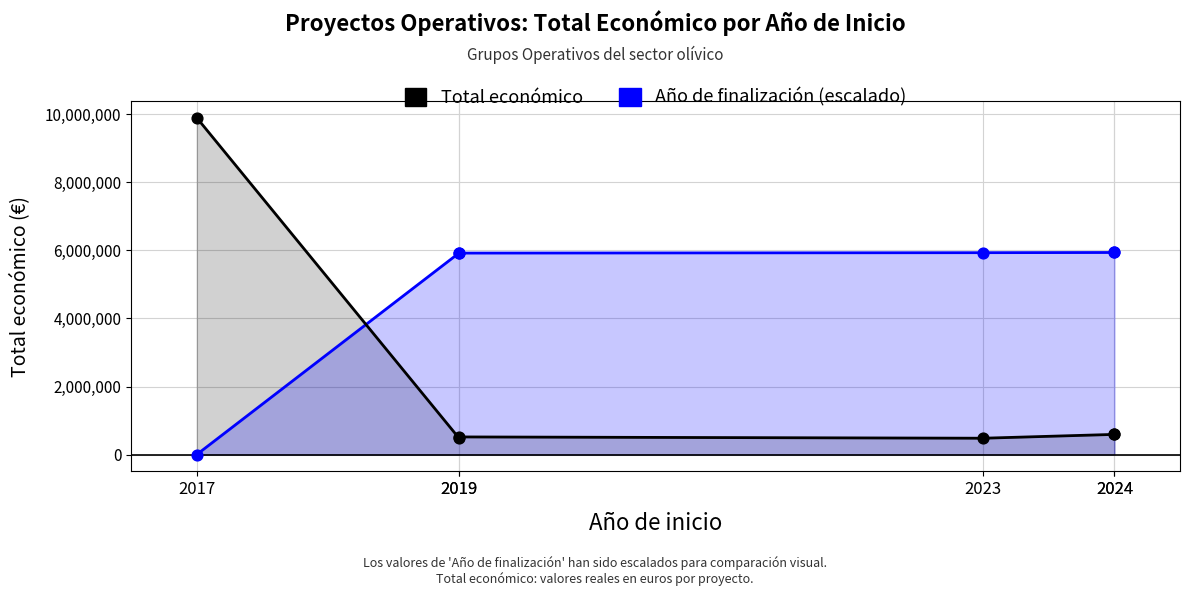

At how many categories does at least one series exceed 6948343?

1